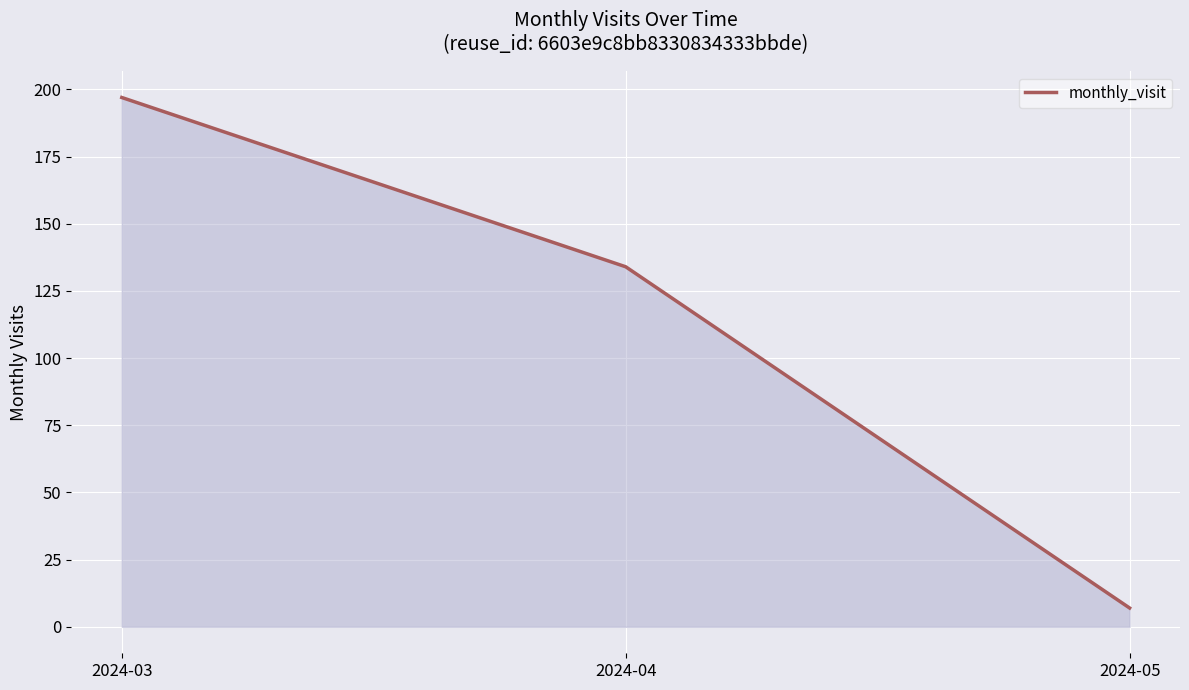

How many lines are shown in the chart?

1